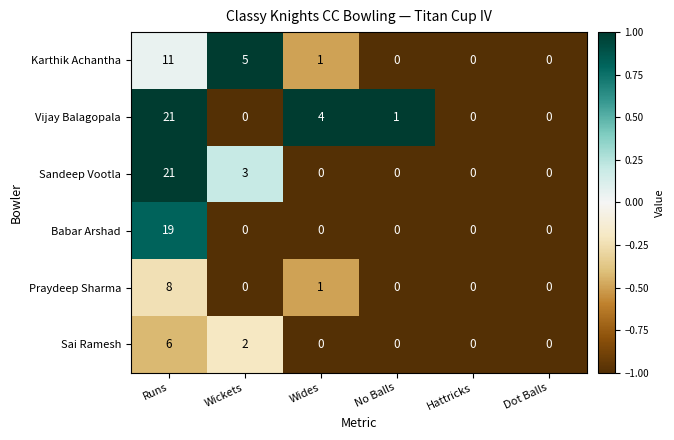

The value of Karthik Achantha at Wickets is 5. True or false?

True